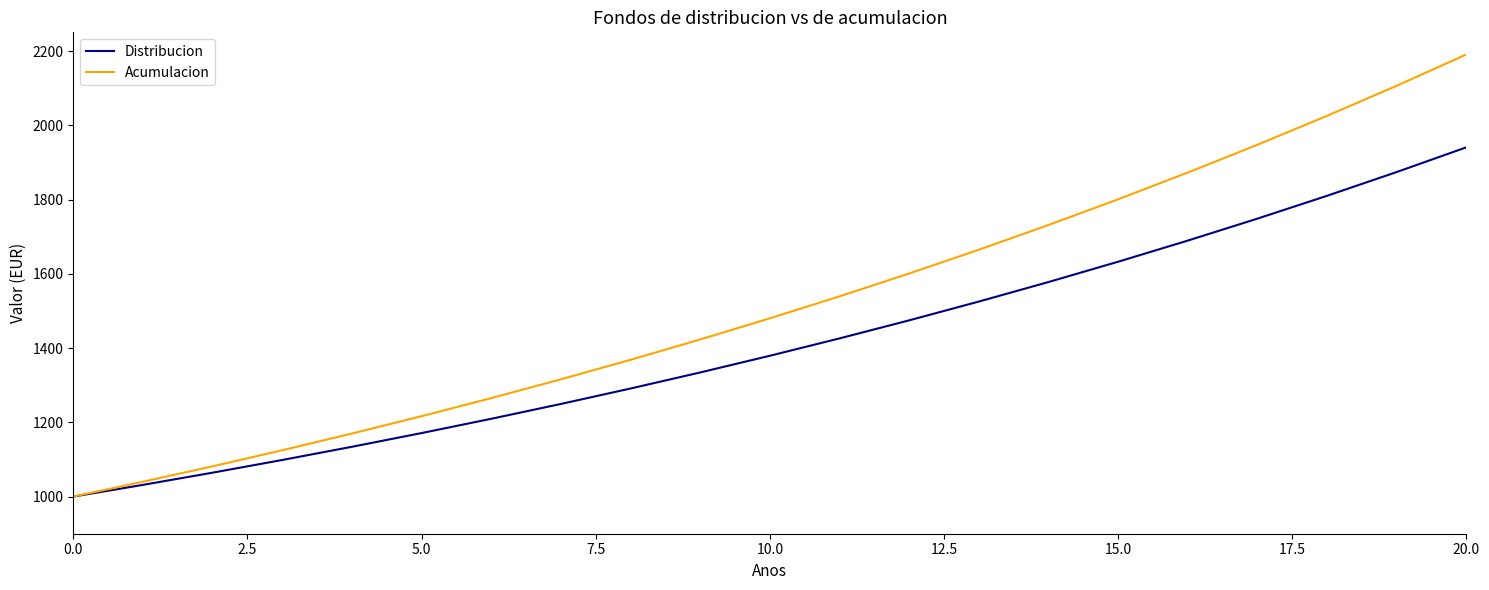

What is the average value of the Distribucion series?

1412.7